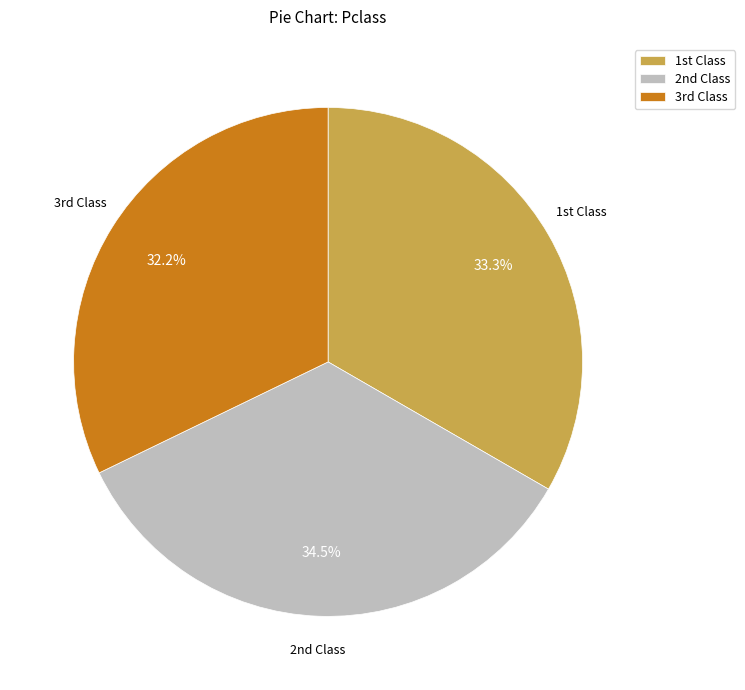

Is there a majority slice in this chart?

No